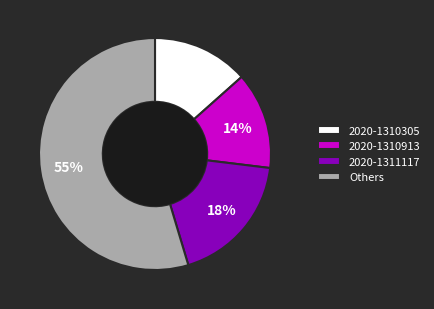

Is 2020-1310913 the majority of the pie?

No